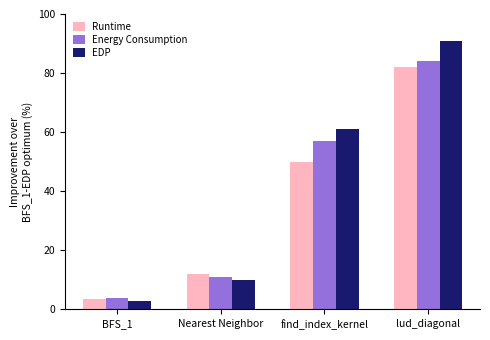

What is the difference between the second highest and minimum values in the EDP series?

58.0